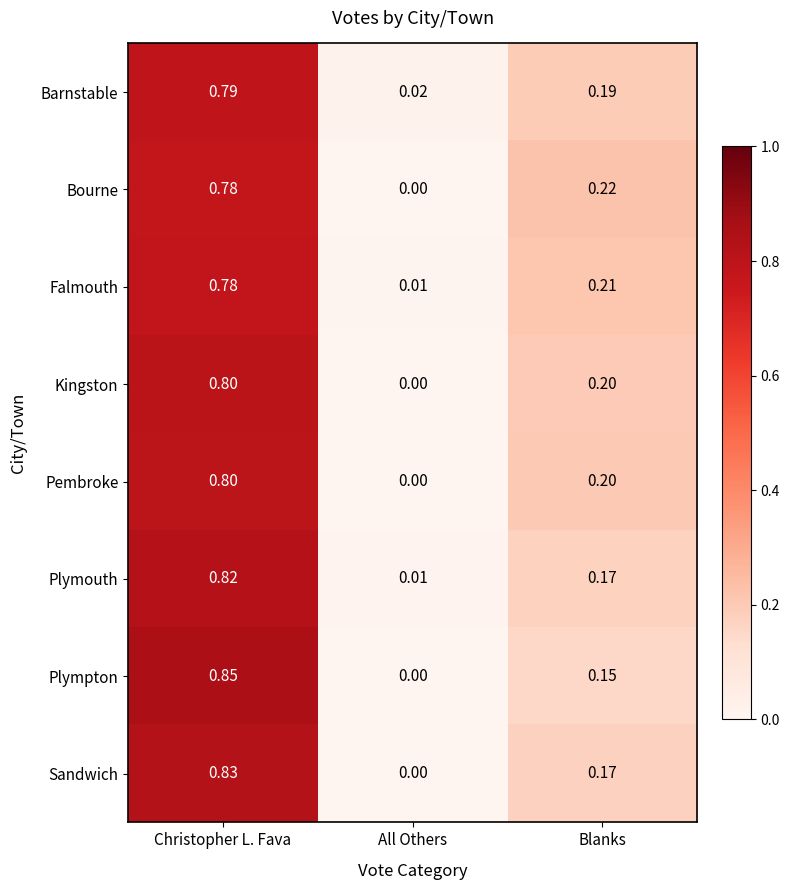

At which label does Falmouth reach its peak?

Christopher L. Fava